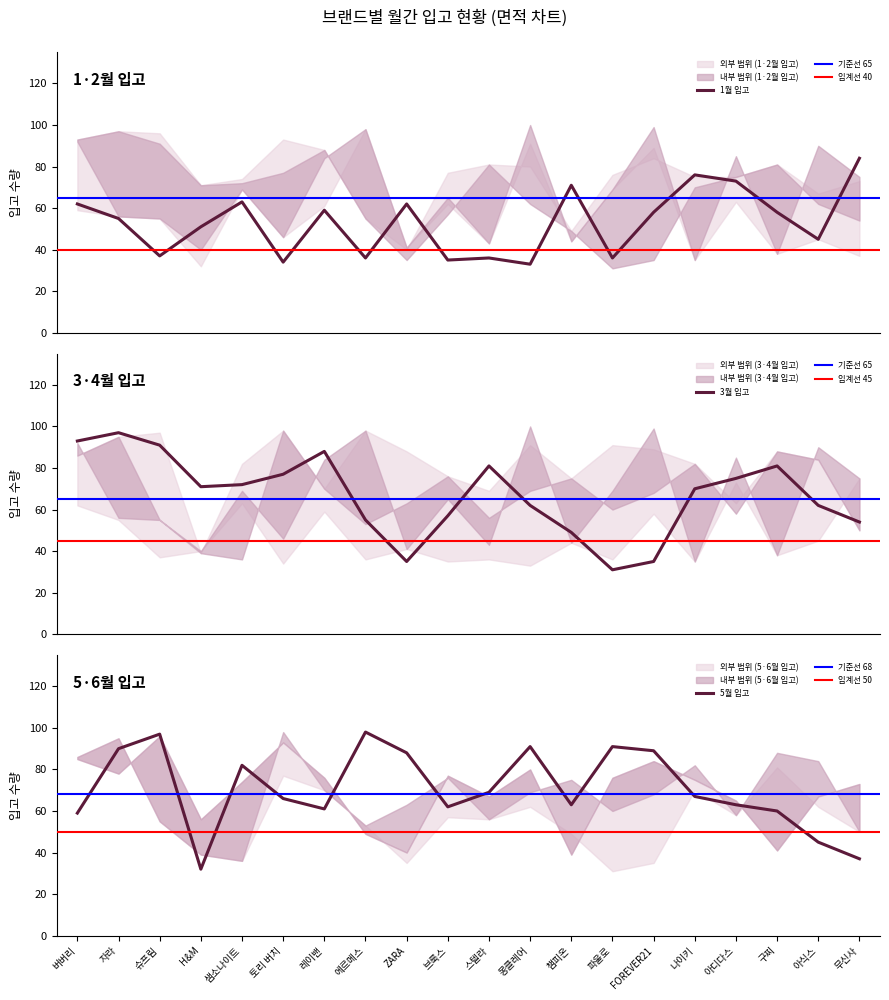

What position from the right is 무신사?

1